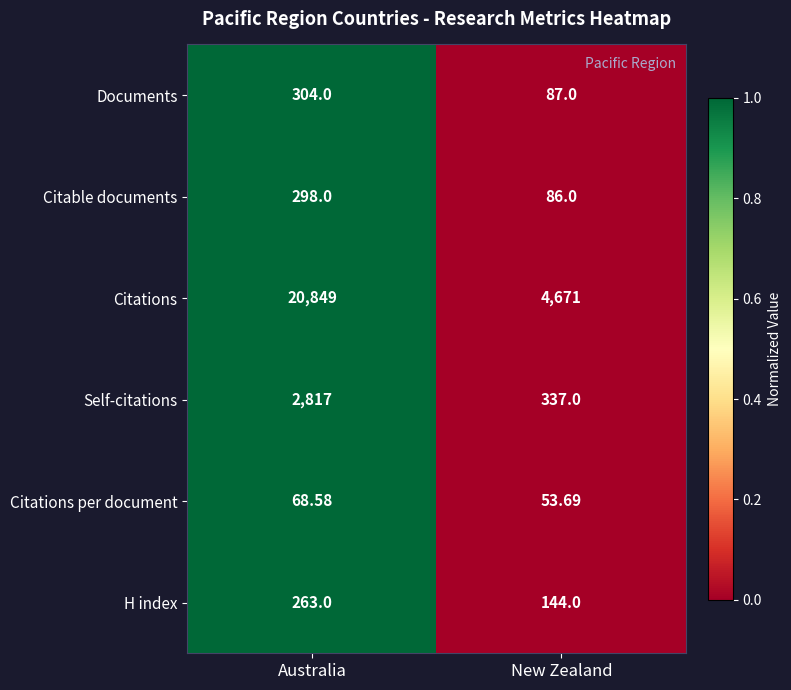

List the series in order of their peak value, lowest first.

Citations per document, H index, Citable documents, Documents, Self-citations, Citations